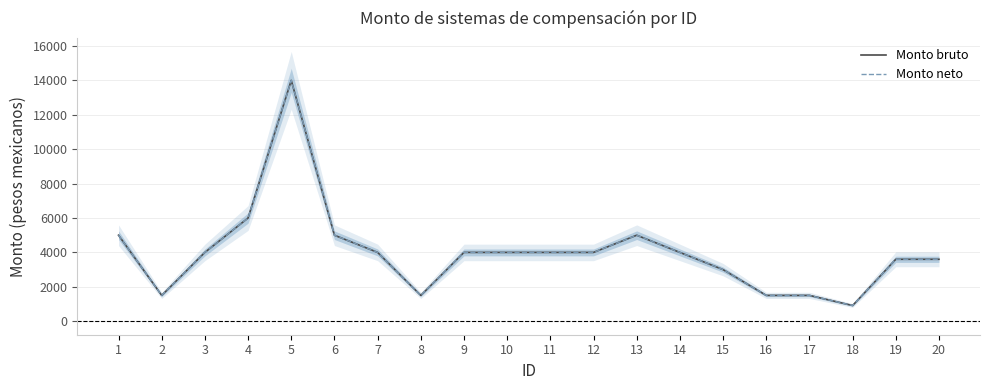

True or false: Monto bruto has a value of 4000.0 at 9.

True